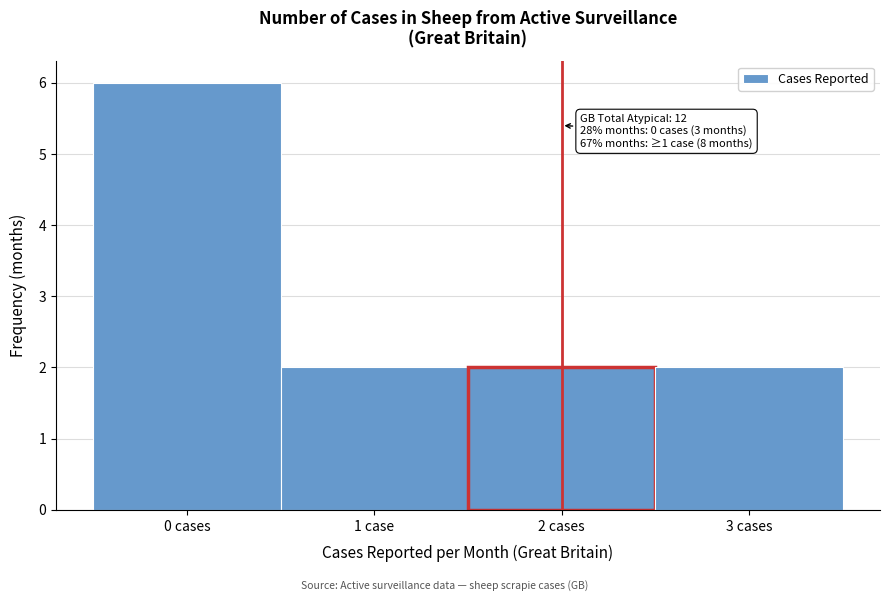

Reading left to right, list all the values displayed in this chart.

6	2	2	2